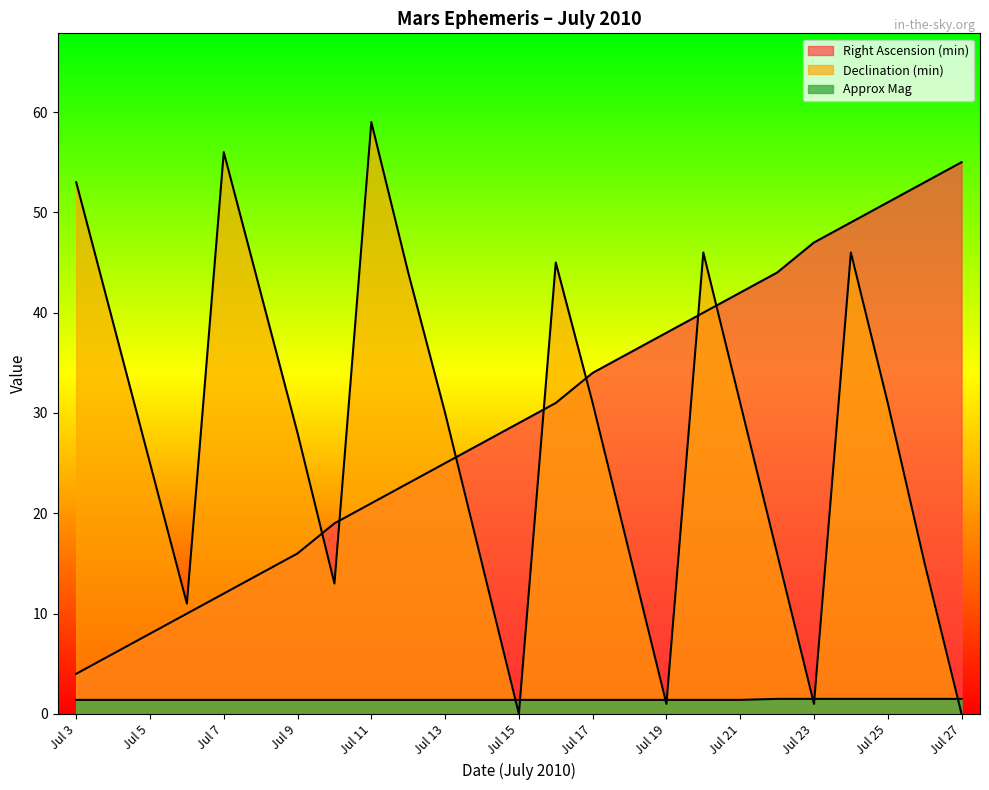

Is it true that Declination (min) equals 15.0 at Jul 14?

True